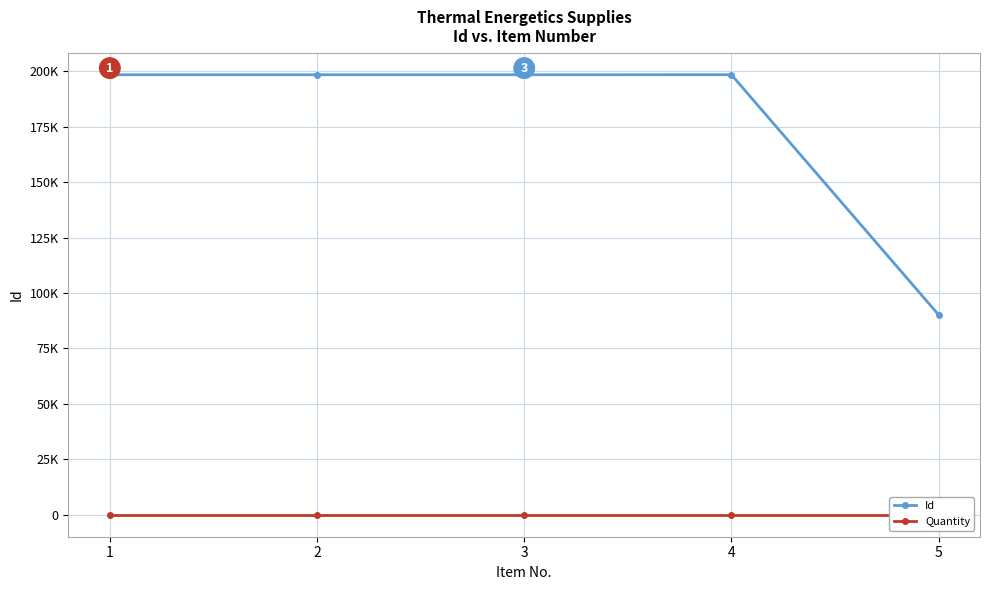

How many interior local valleys does the Id series have?

1